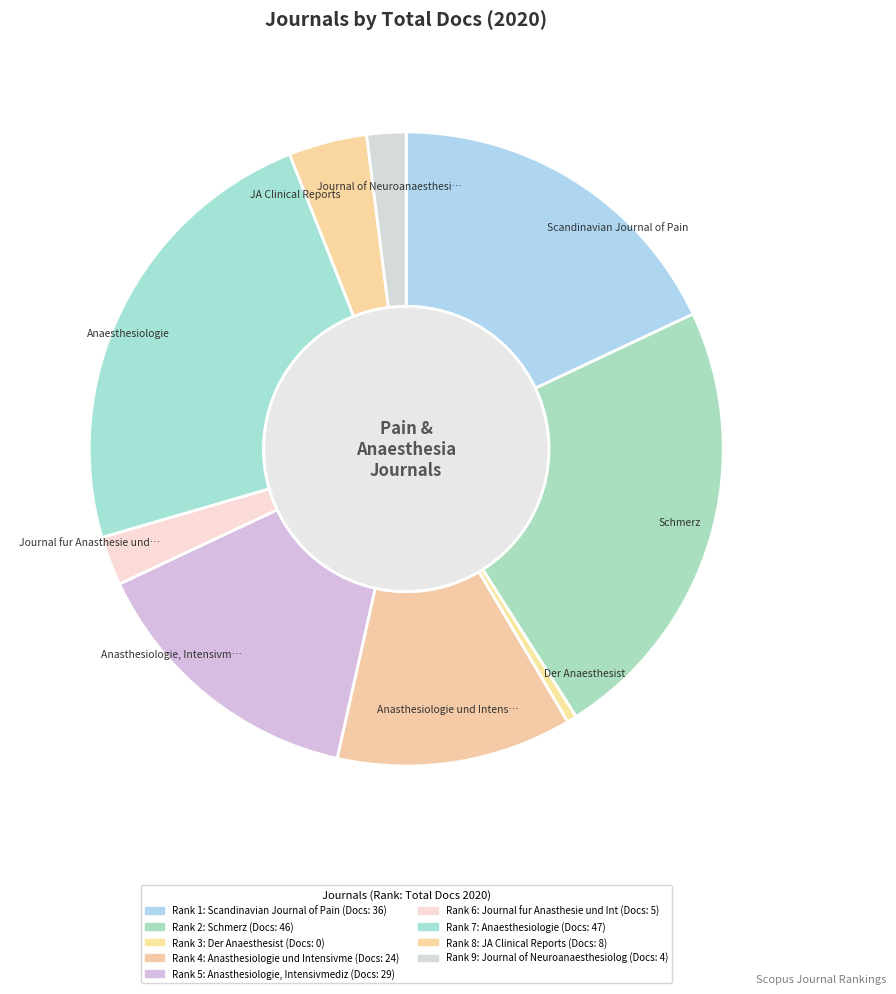

Count the number of slices in the pie.

9